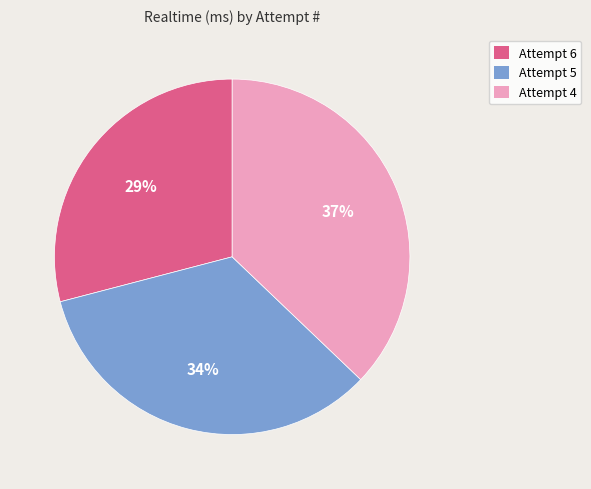

To the nearest percent, what is the combined percentage of Attempt 5 and Attempt 4?

71%